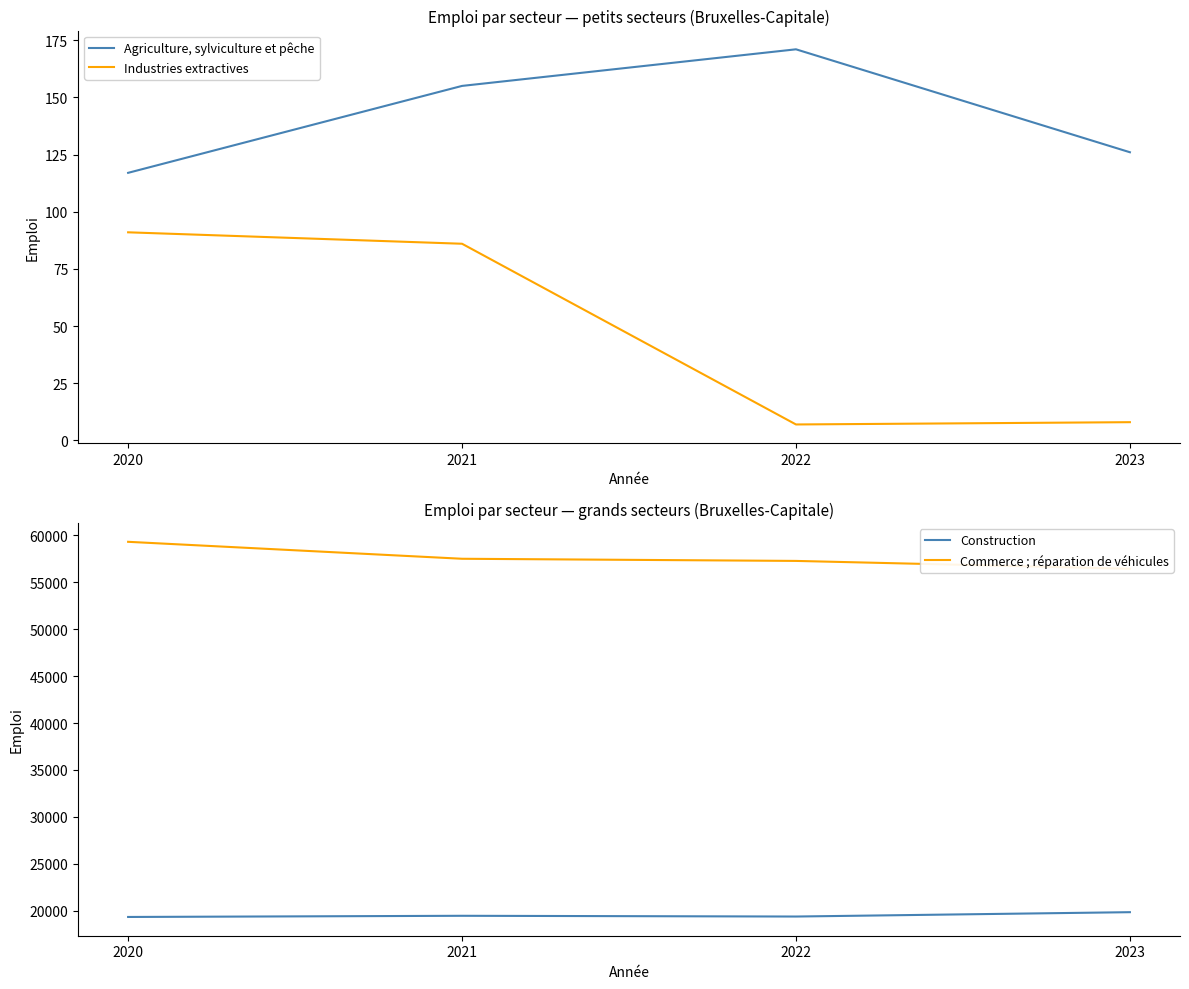

What is the lowest value of the Construction series?

19334